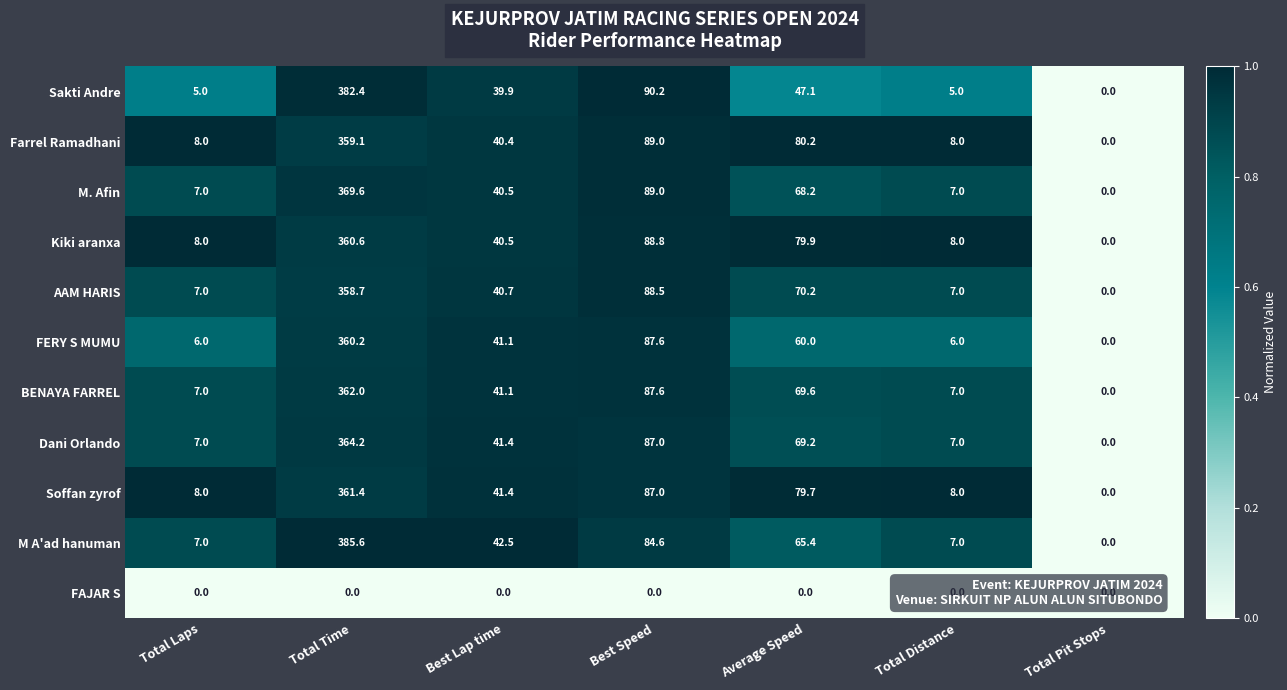

At which category is the sum across all series the highest?

Total Time